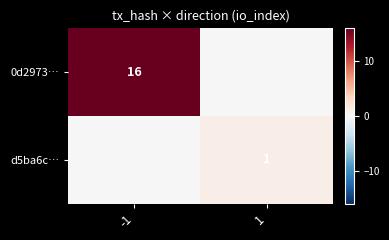

True or false: d5ba6c… has a value of 1 at 1.

True